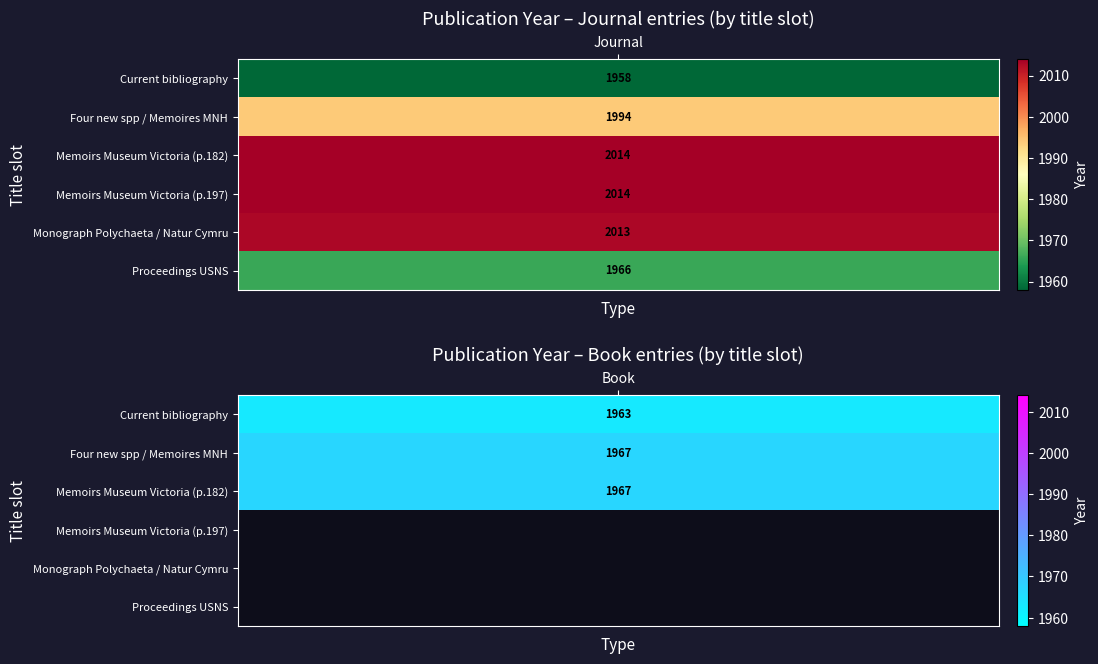

List the labels in order of Book value, smallest first.

3, 4, 5, 0, 1, 2